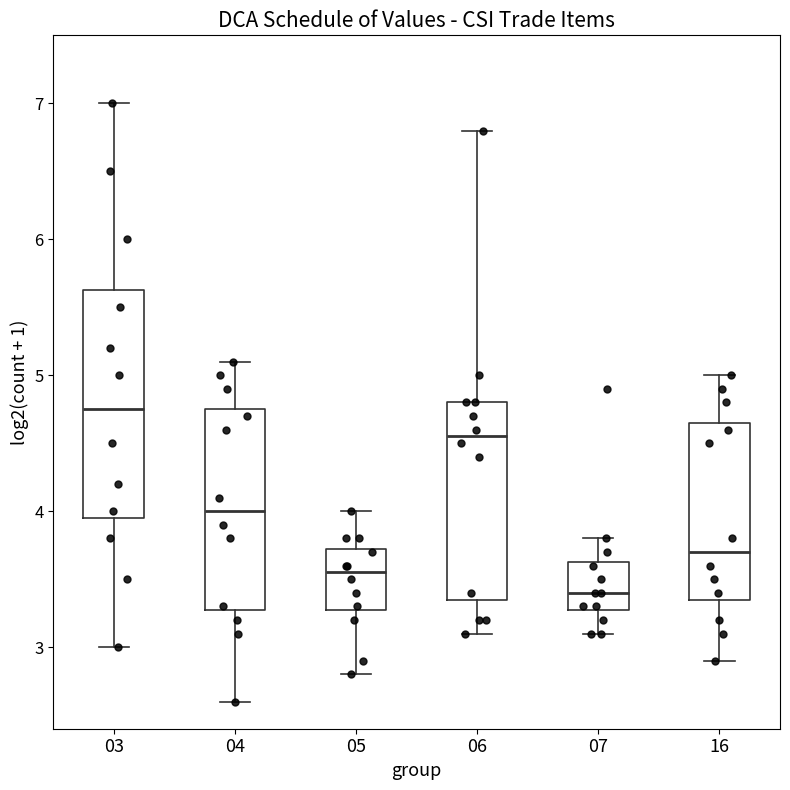

Comparing the boxes themselves (not the whiskers), which one is the tallest?

03